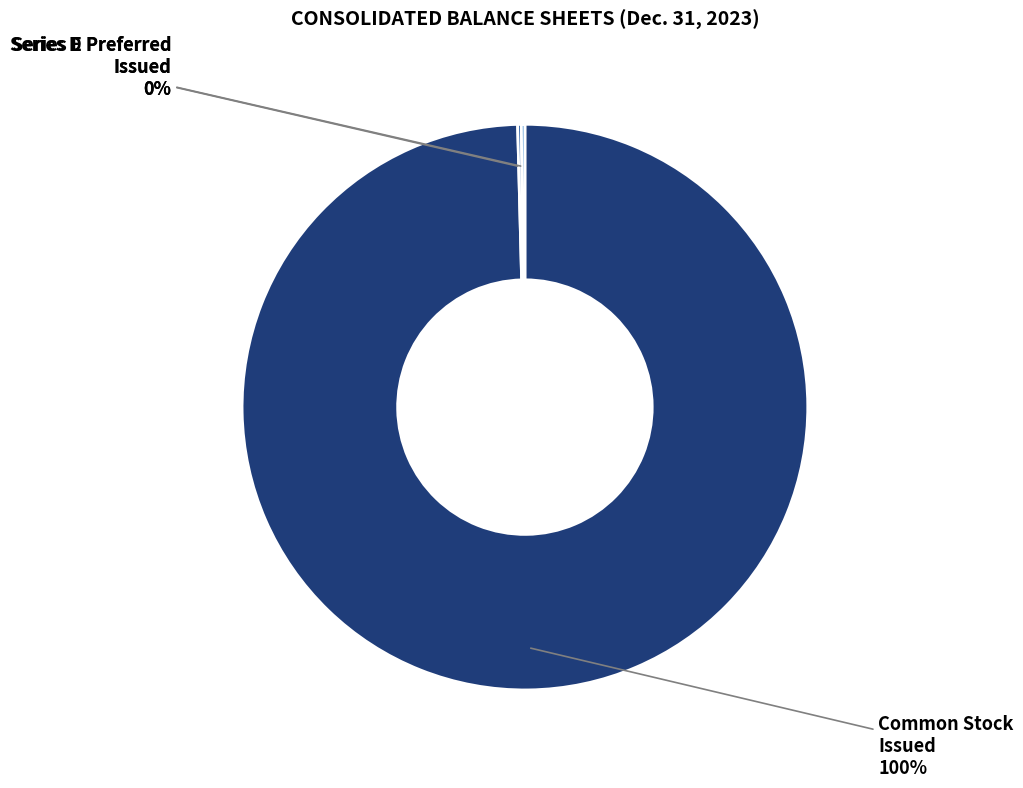

To the nearest percent, what is the average slice percentage?

33%